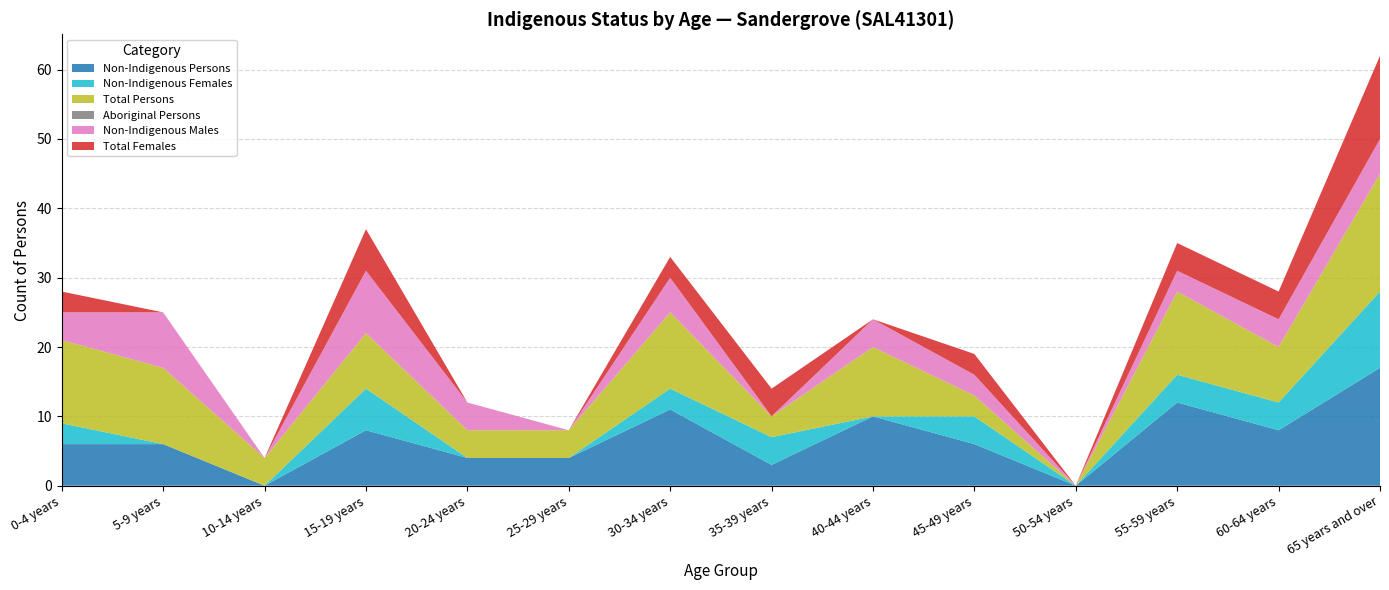

Reading left to right, what are all the values shown in this chart?

Non-Indigenous Persons: 6	6	0	8	4	4	11	3	10	6	0	12	8	17
Non-Indigenous Females: 3	0	0	6	0	0	3	4	0	4	0	4	4	11
Total Persons: 12	11	4	8	4	4	11	3	10	3	0	12	8	17
Aboriginal Persons: 0	0	0	0	0	0	0	0	0	0	0	0	0	0
Non-Indigenous Males: 4	8	0	9	4	0	5	0	4	3	0	3	4	5
Total Females: 3	0	0	6	0	0	3	4	0	3	0	4	4	12